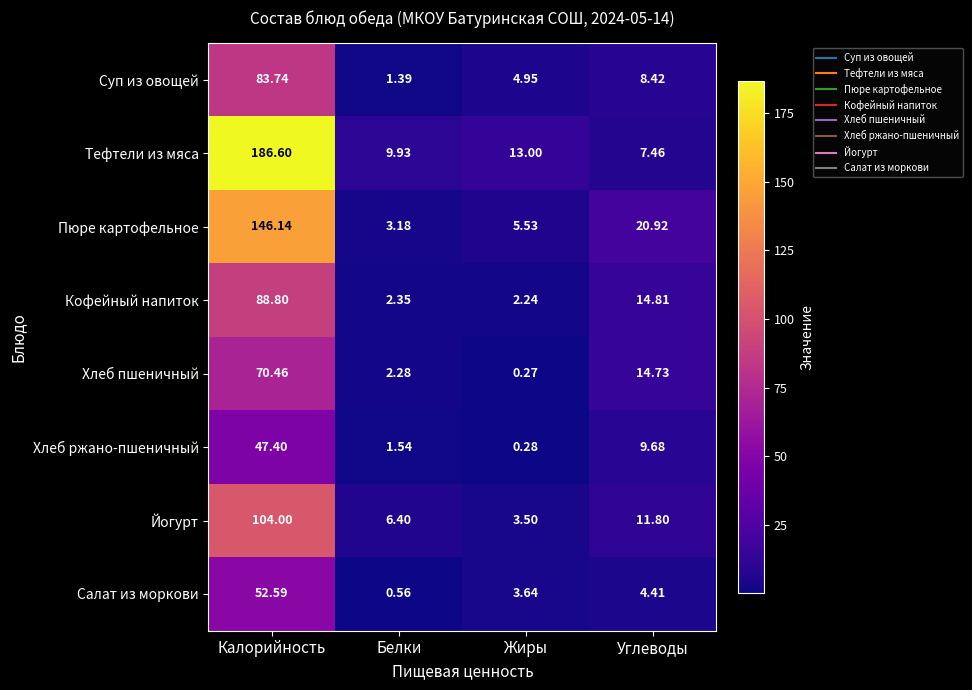

How many distinct data groups are displayed?

8